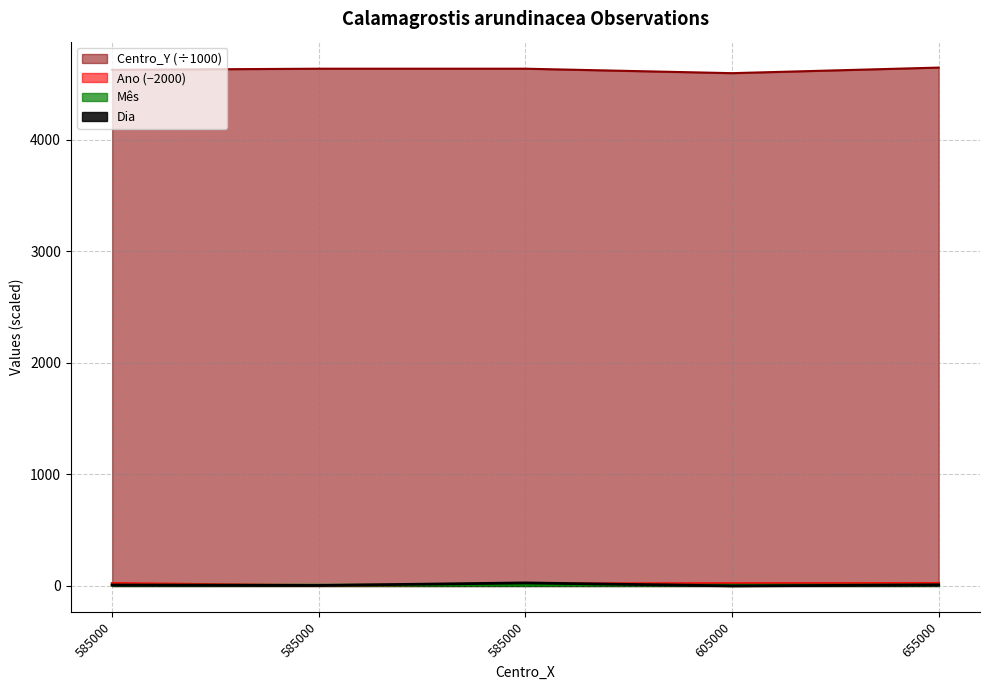

At 585000, list the series in order from smallest to largest.

Mes, Dia, Ano, Centro_Y